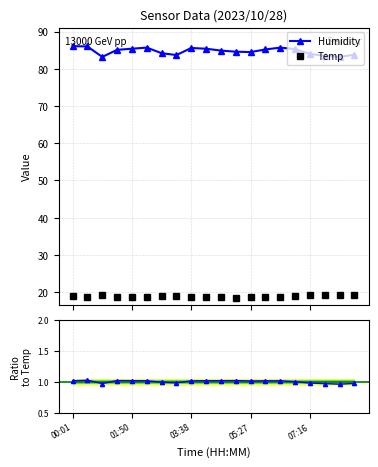

Which series has the largest total across all categories?

Humidity